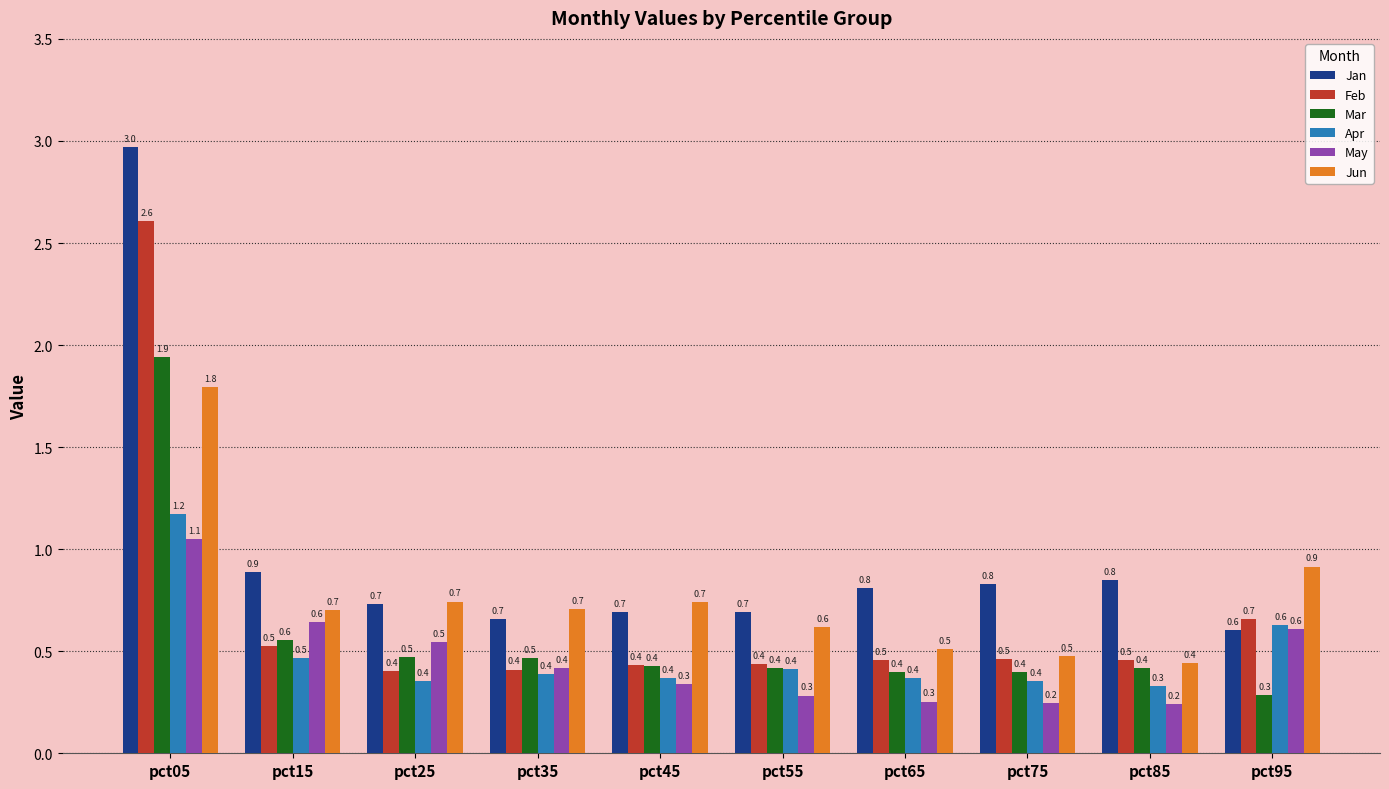

What is the sum of all Apr values?

4.9